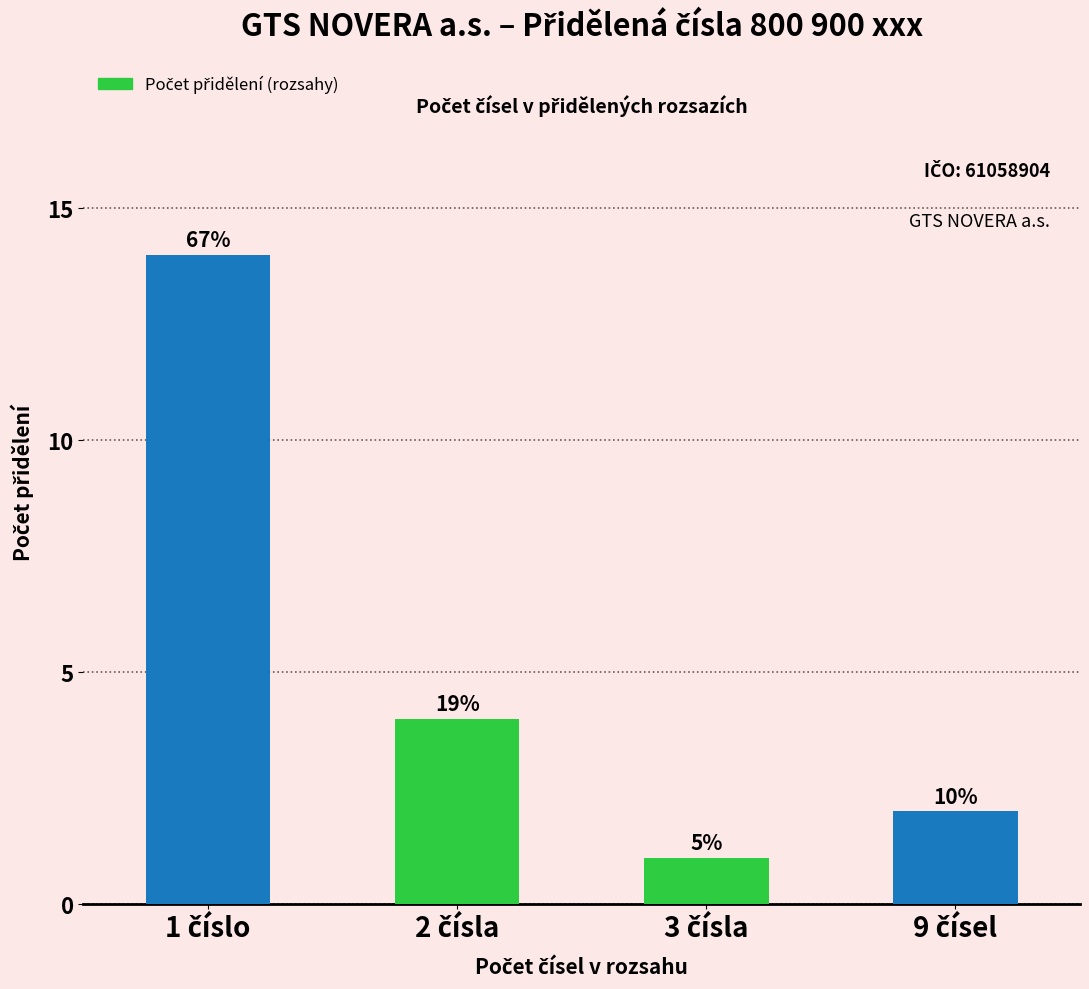

Does the chart contain any negative values?

No